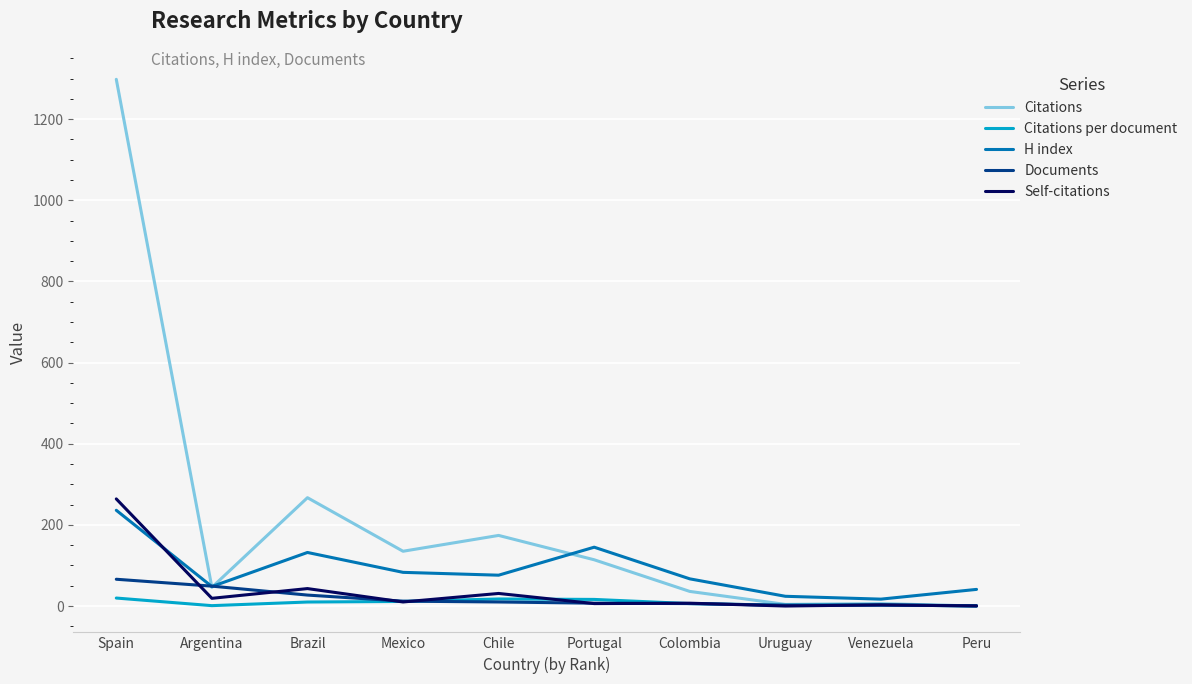

Does the chart have visible grid lines?

Yes